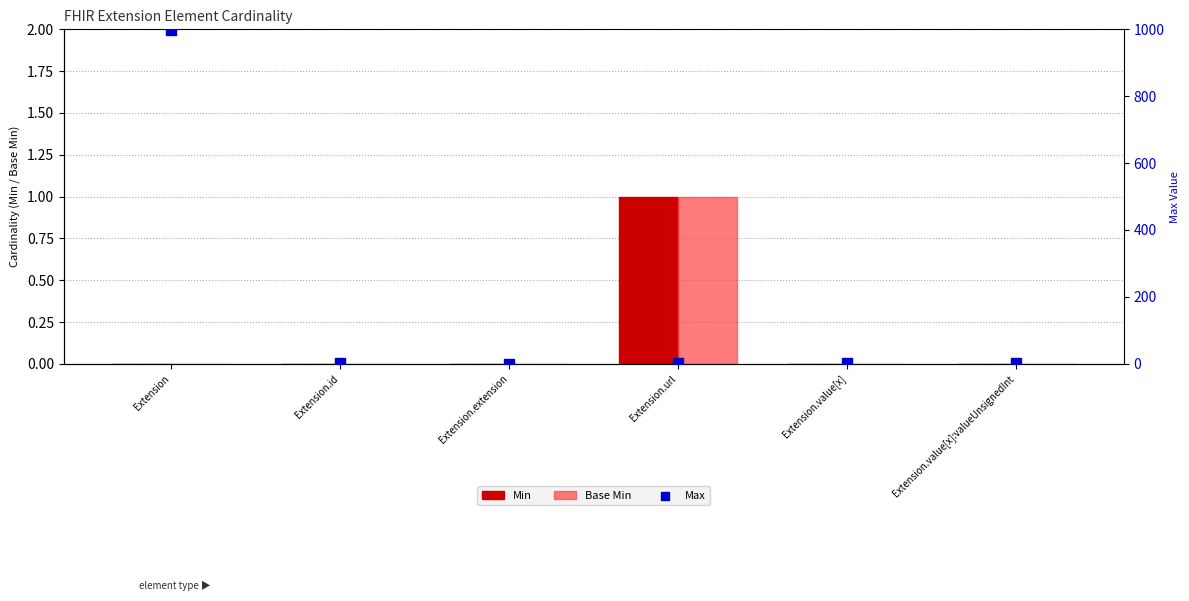

Which series reaches the minimum Y coordinate?

Min